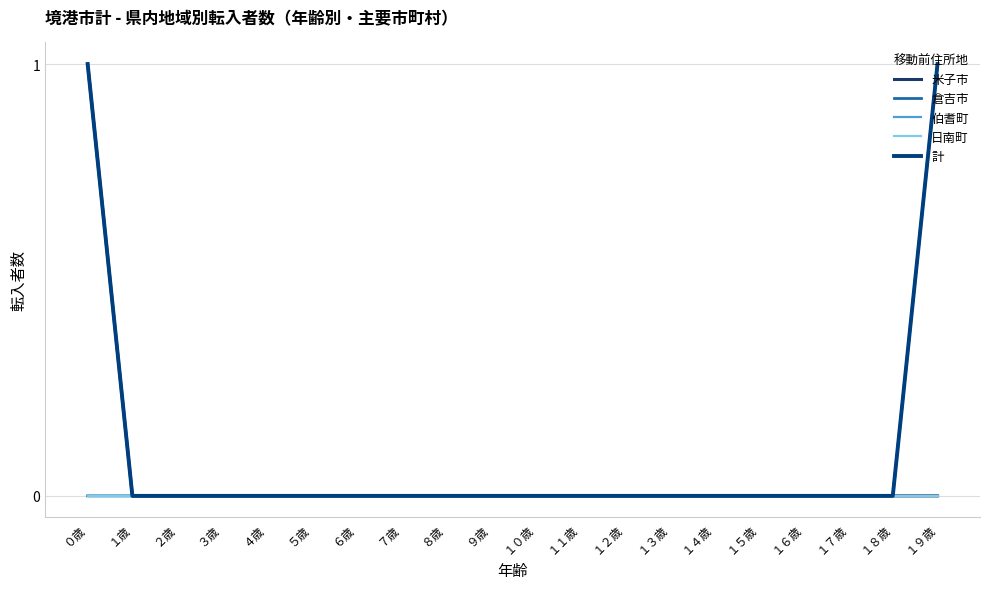

What is the maximum value shown in the chart?

1